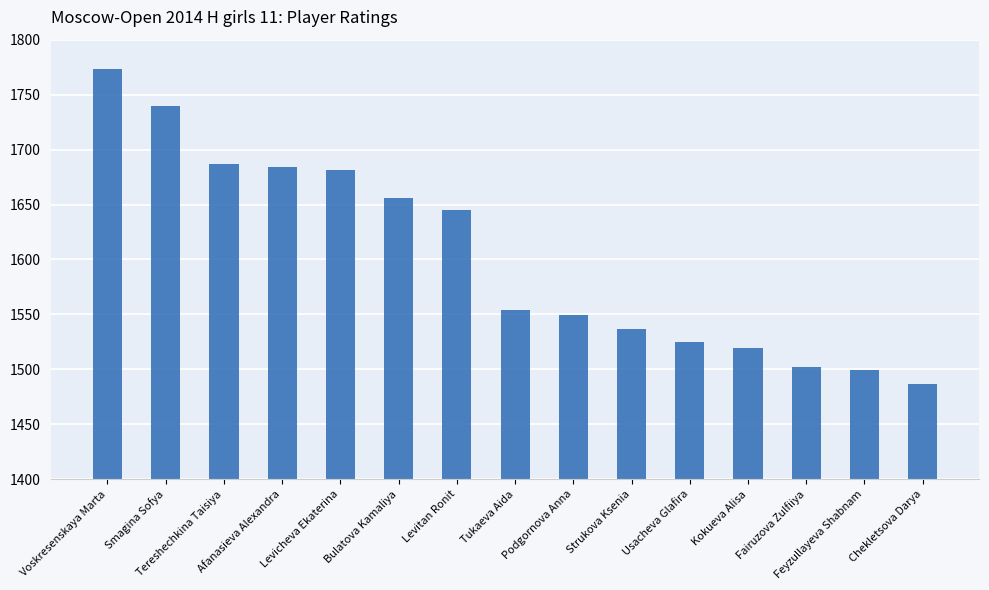

True or false: the data shows 445 at Afanasieva Alexandra.

False